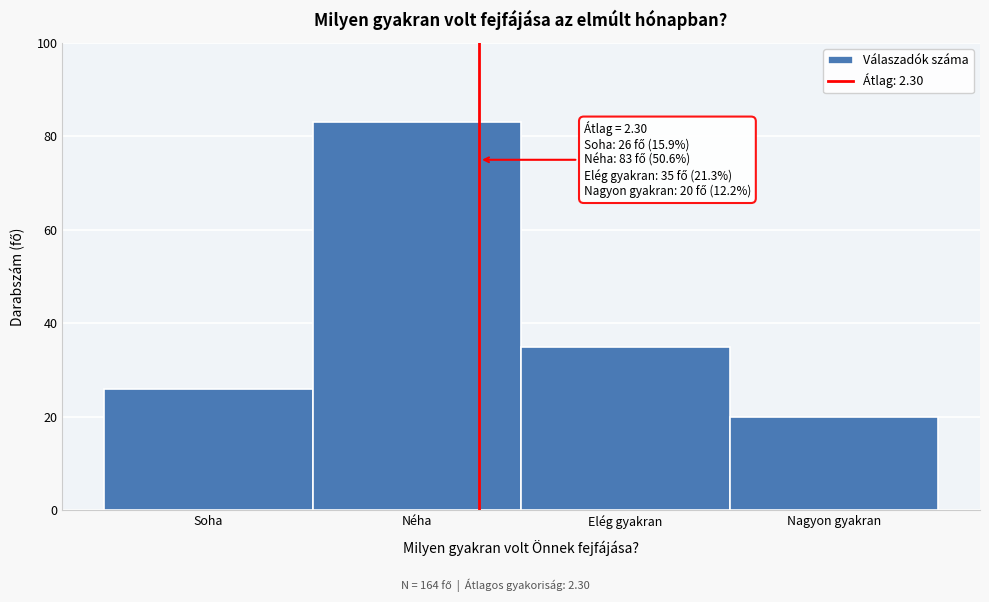

Reading left to right, transcribe all the data shown in this chart.

Soha=26	Néha=83	Elég gyakran=35	Nagyon gyakran=20